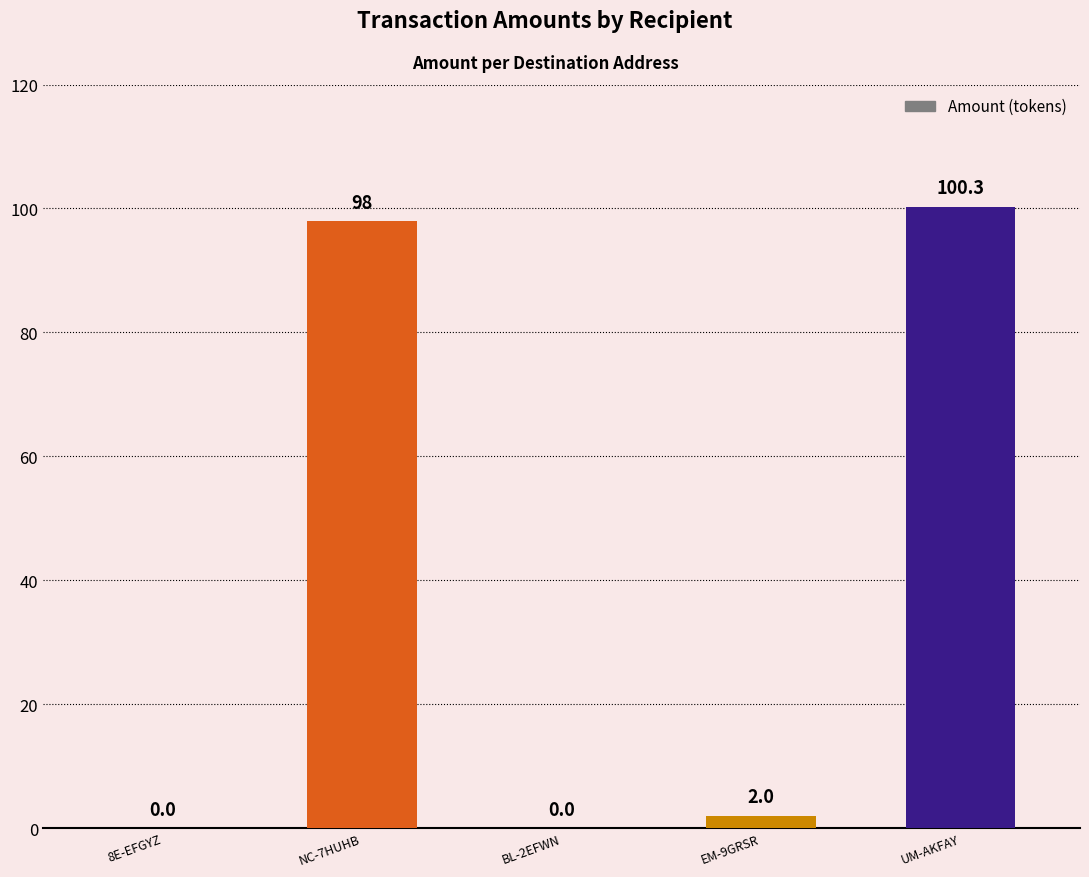

What value does the data have at NC-7HUHB?

98.0